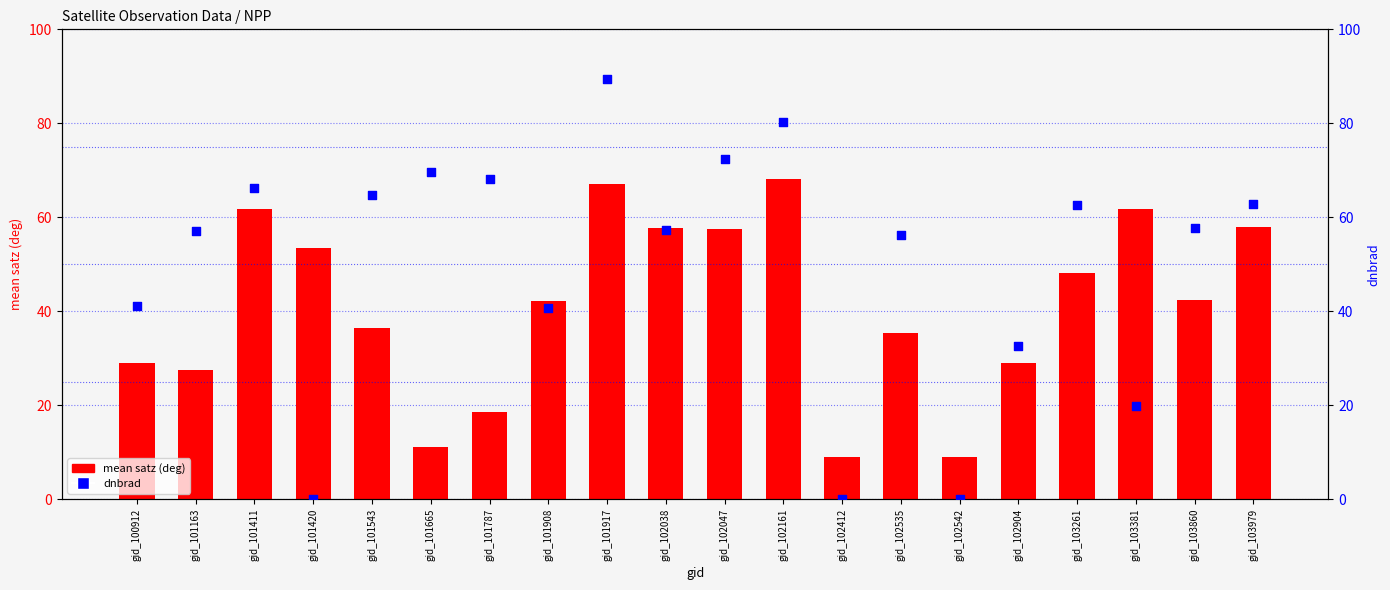

Which series contains the lowest Y value?

dnbrad